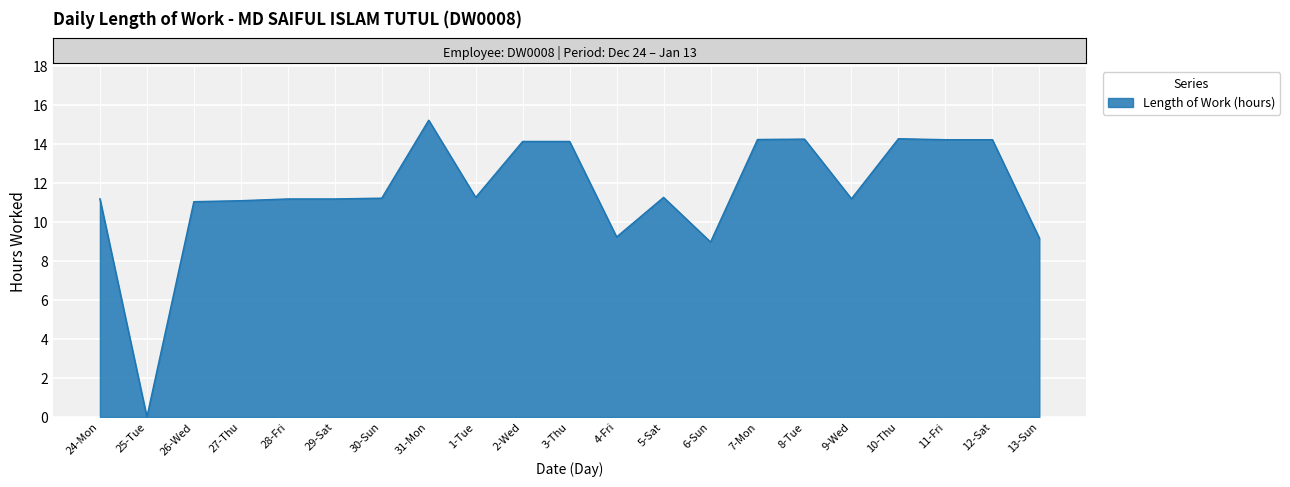

Approximately how many times larger is the value at 7-Mon compared to 6-Sun?

1.6